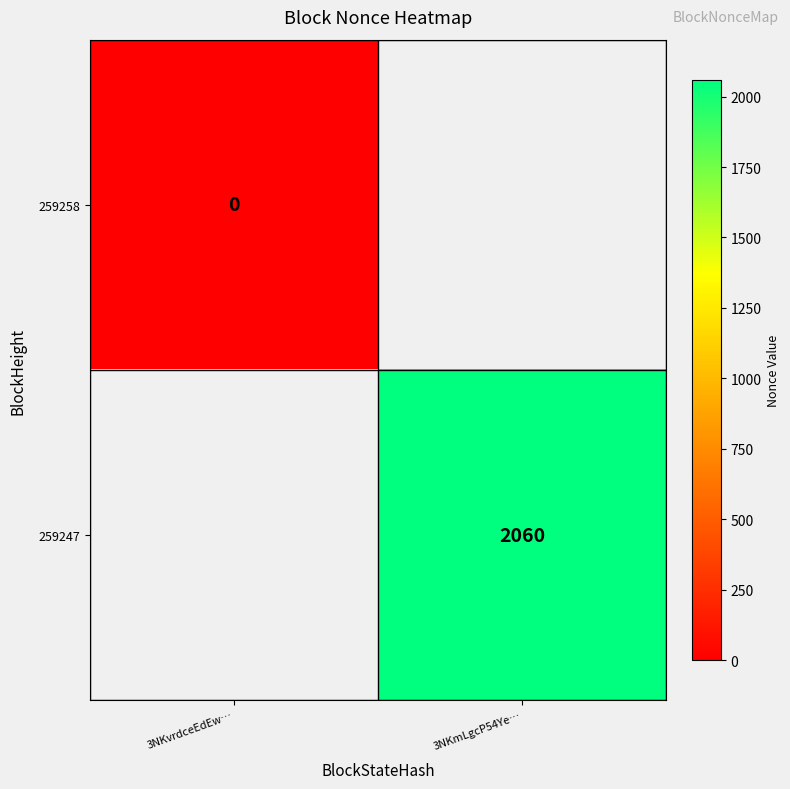

Is it true that 259247 equals 2060 at 3NKmLgcP54Ye…?

True